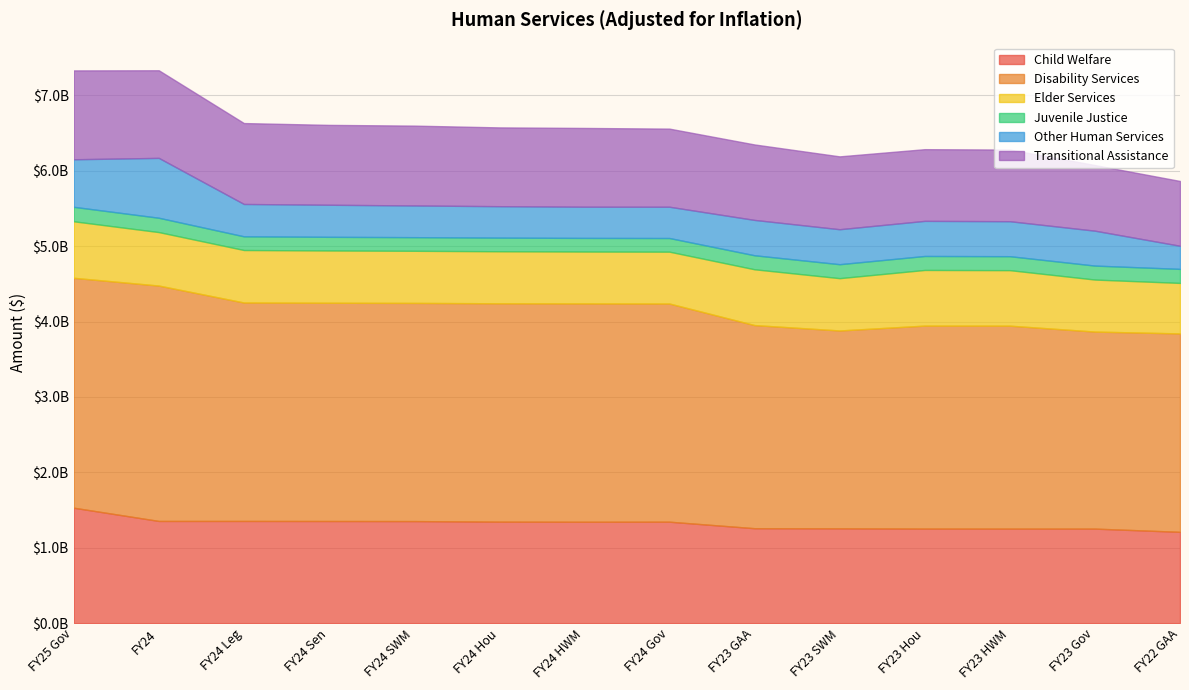

How many series are shown in this chart?

6